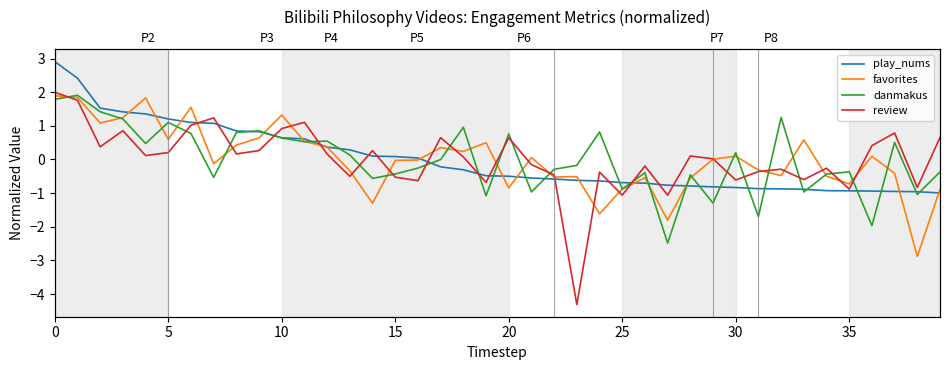

After their last crossing, which series has the higher values: review or play_nums?

review